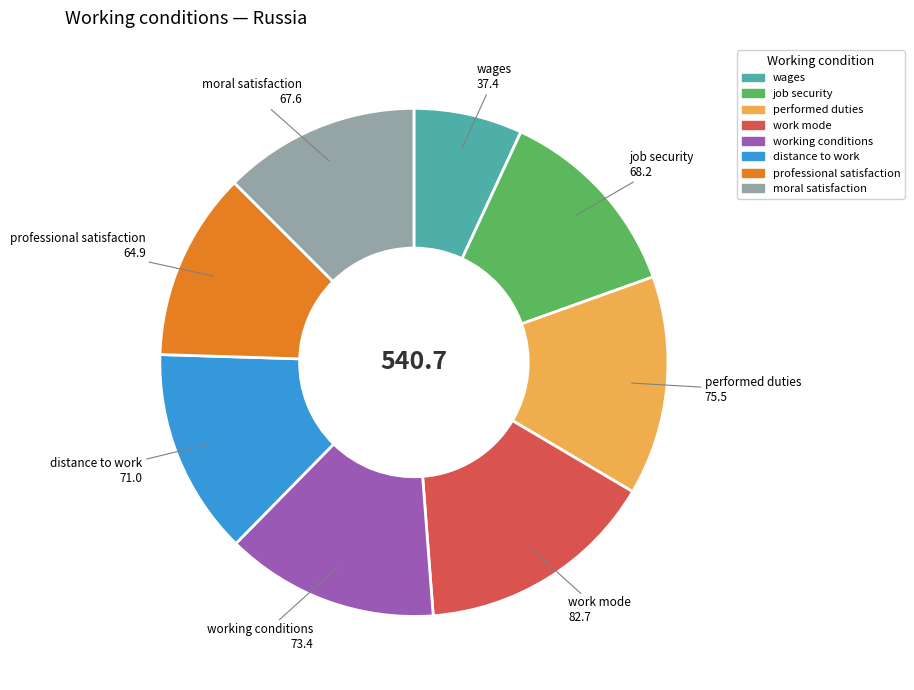

What is the largest slice in the pie chart?

work mode